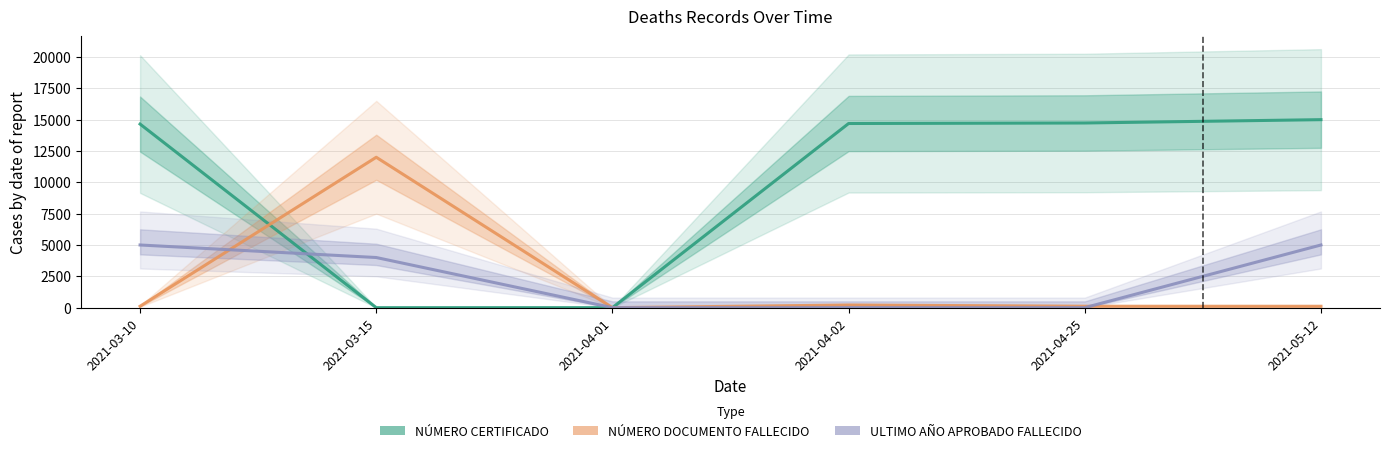

Is it true that NÚMERO CERTIFICADO equals 22524.7 at 2021-04-02?

False